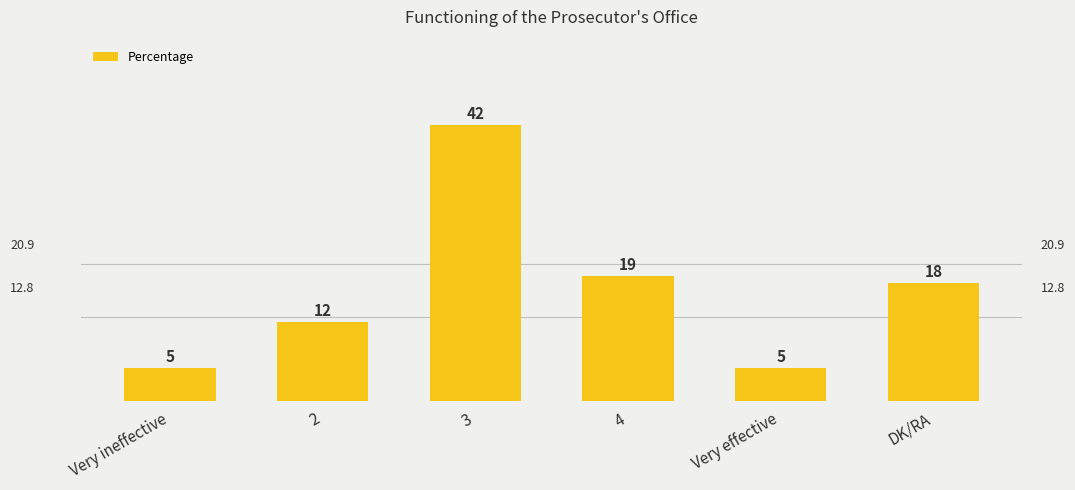

Where does the data first go above 18?

3